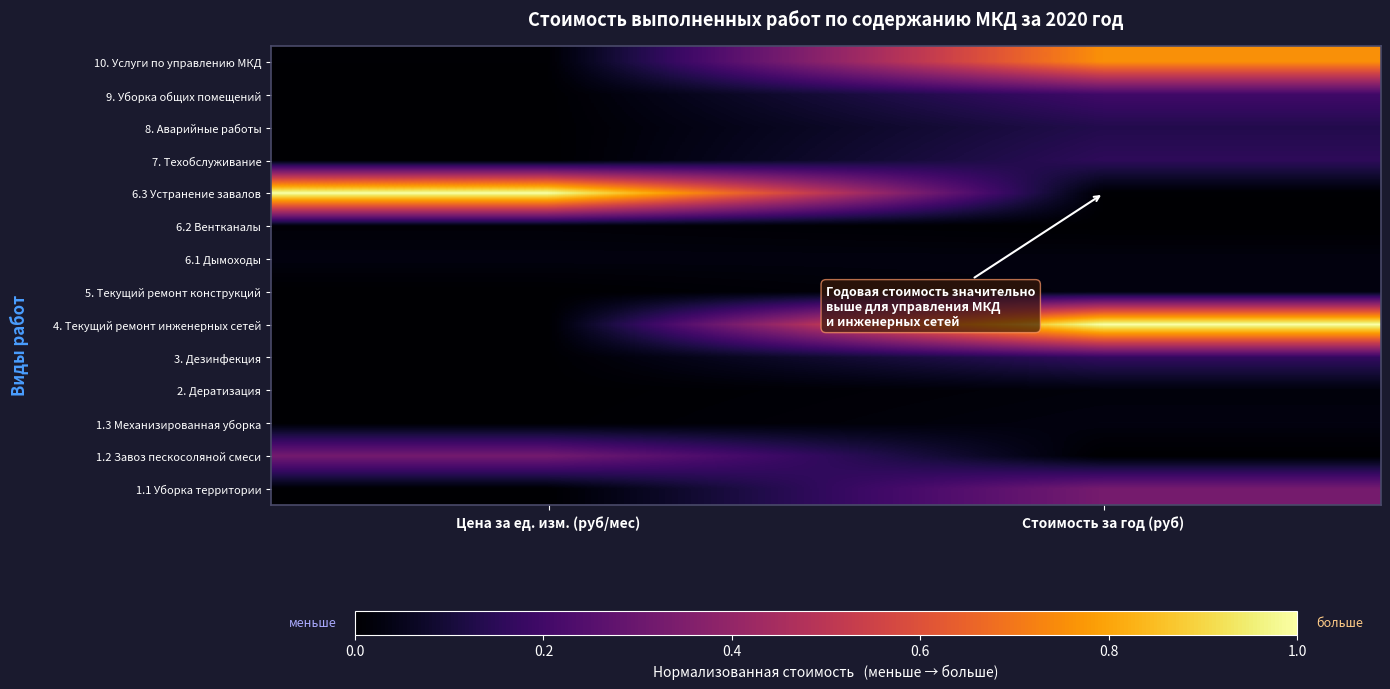

List the series in order of their peak value, lowest first.

6.2 Вентканалы, 2. Дератизация, 5. Текущий ремонт конструкций, 6.1 Дымоходы, 1.3 Механизированная уборка, 8. Аварийные работы, 7. Техобслуживание, 3. Дезинфекция, 9. Уборка общих помещений, 1.2 Завоз пескосоляной смеси, 1.1 Уборка территории, 10. Услуги по управлению МКД, 4. Текущий ремонт инженерных сетей, 6.3 Устранение завалов